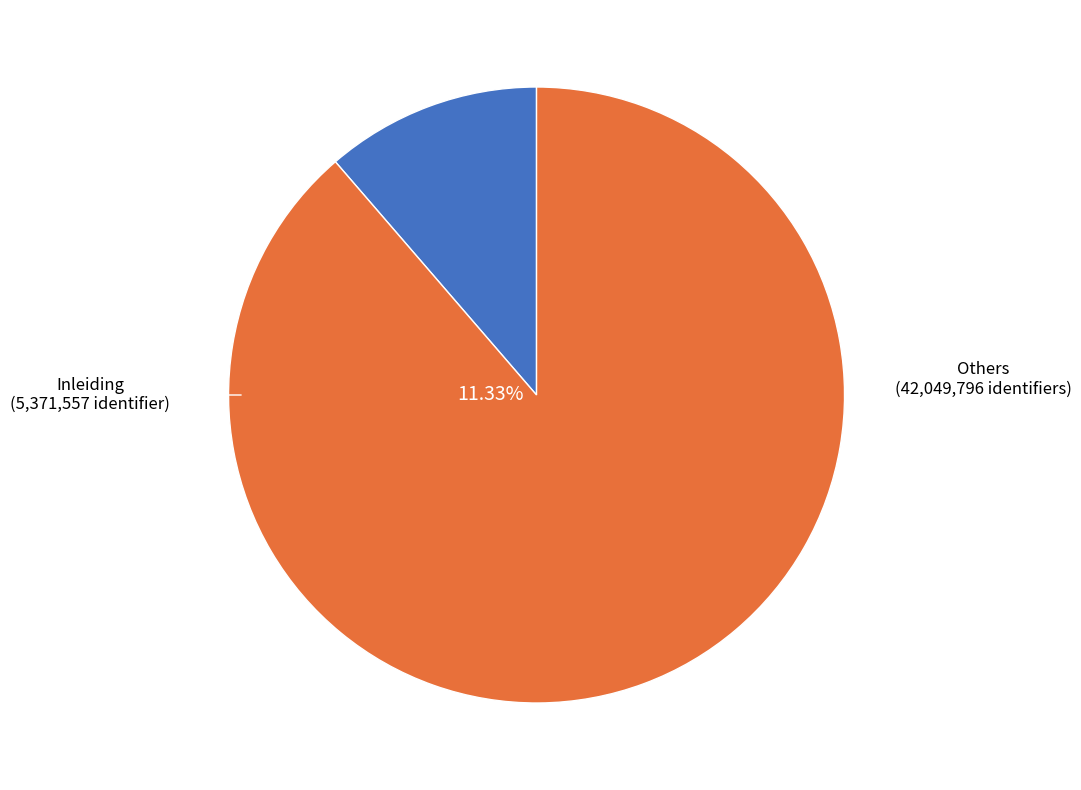

Do Inleiding and Verwachtingen together represent more than half of the pie?

No